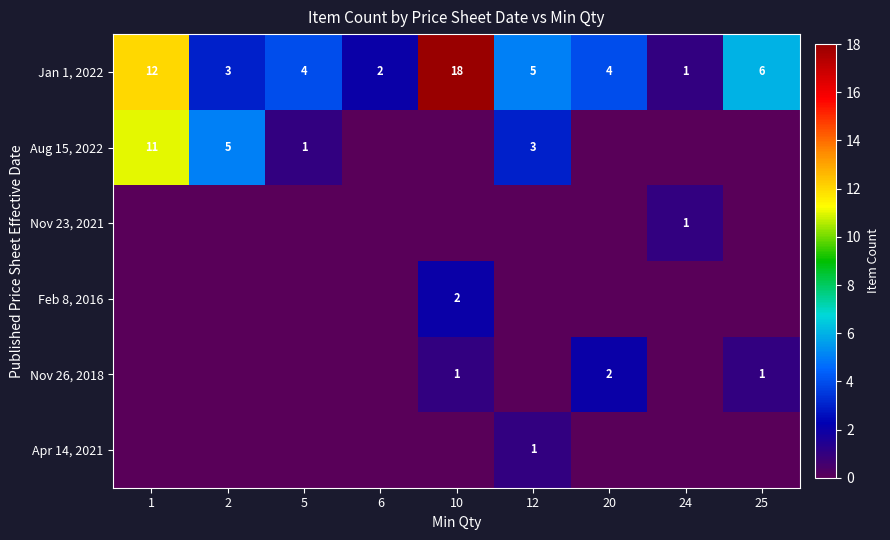

How many values in the Jan 1, 2022 series are below 4?

3